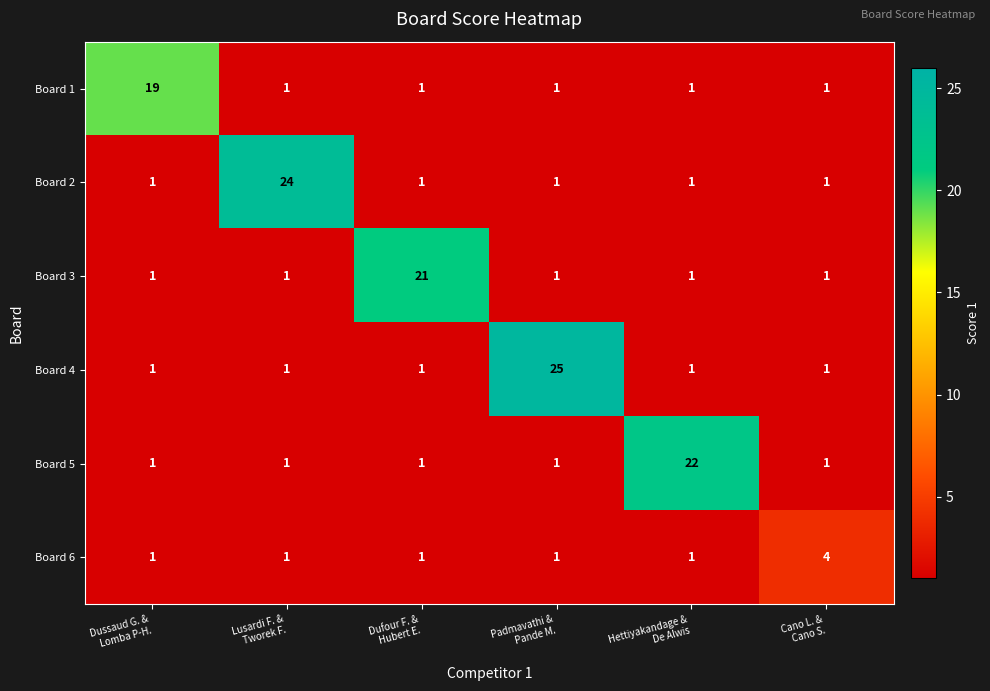

Rank the series by their maximum value, from lowest to highest.

Board 6, Board 1, Board 3, Board 5, Board 2, Board 4